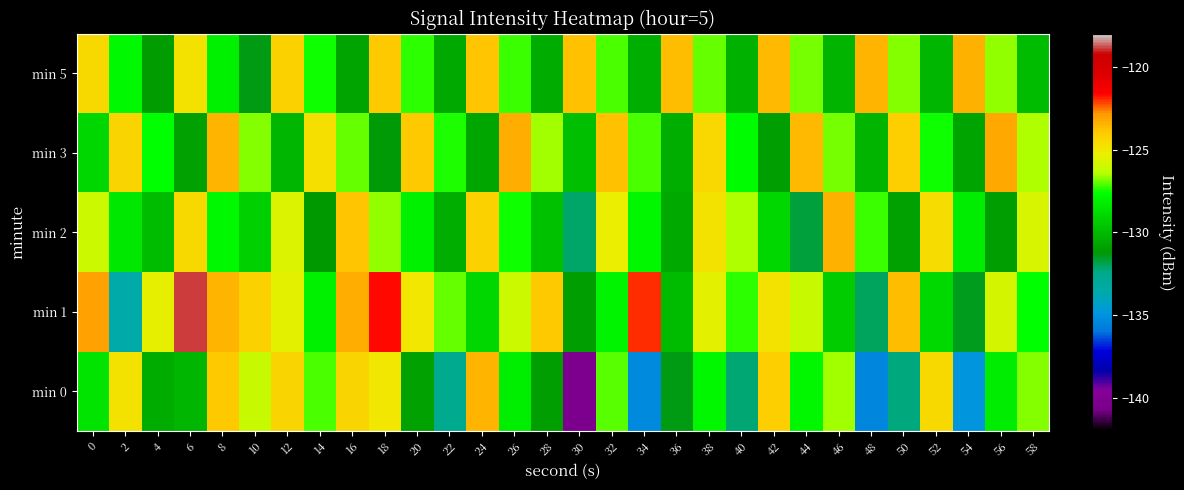

Between 40 and 48, which series saw the biggest shift?

min 5